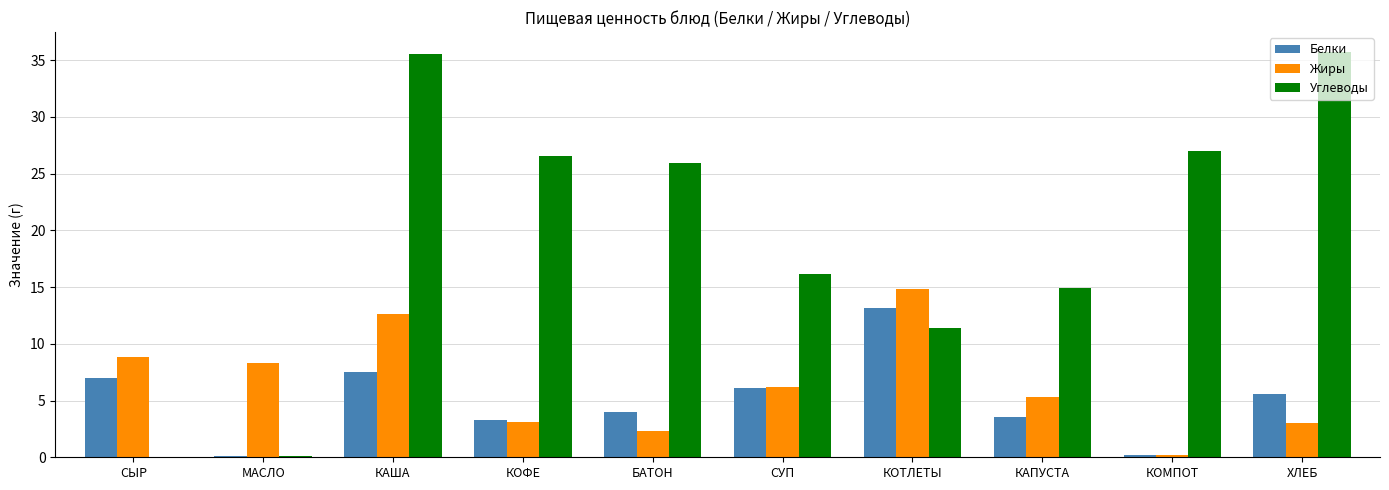

How many categories are shown in the chart?

10